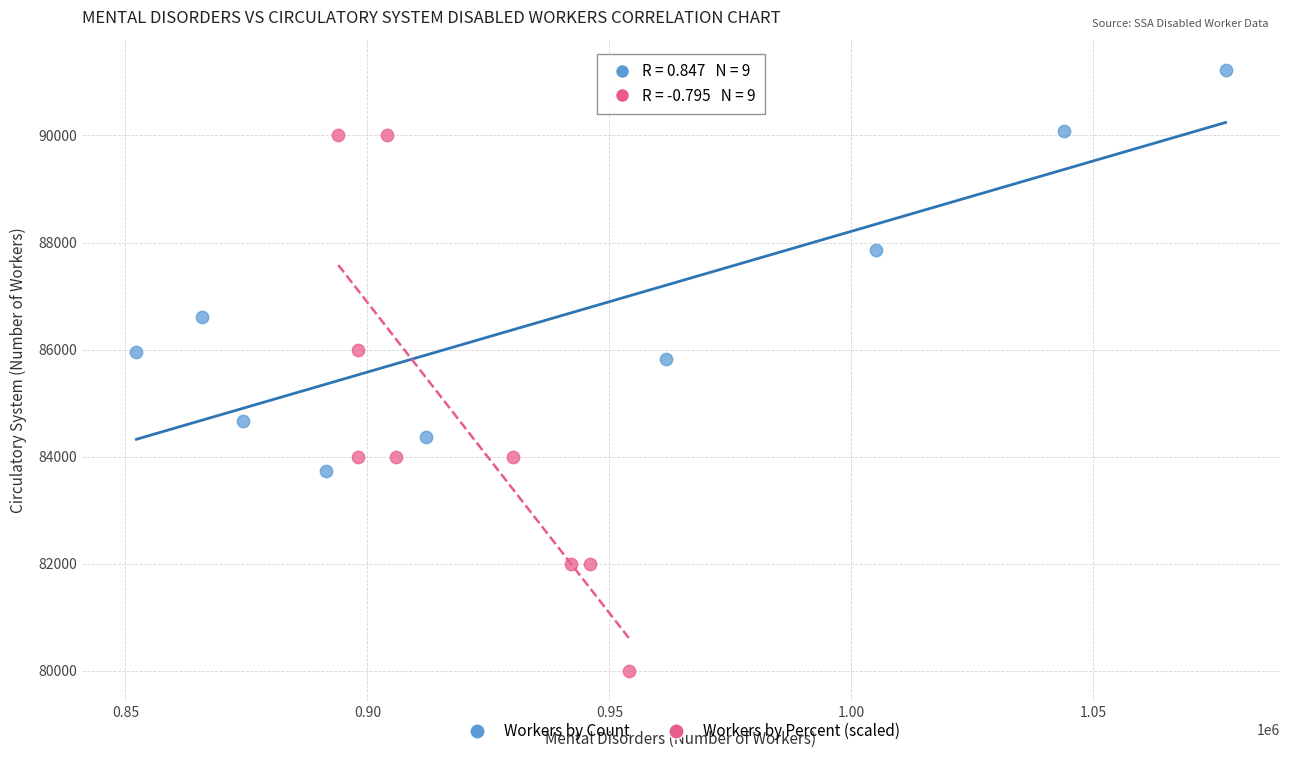

Which series contains the lowest Y value?

Workers by Percent (scaled)